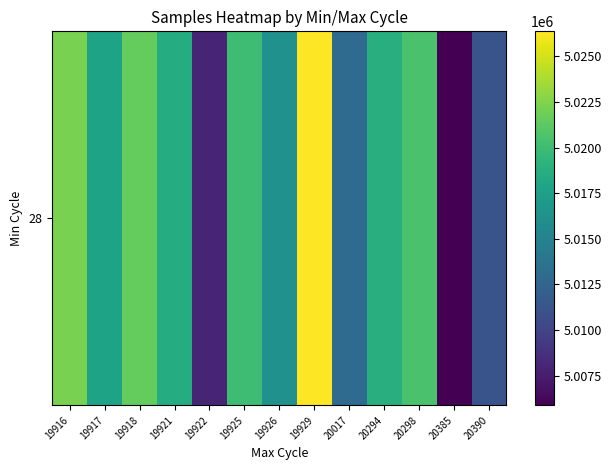

What is the maximum value shown in the chart?

5026371.0